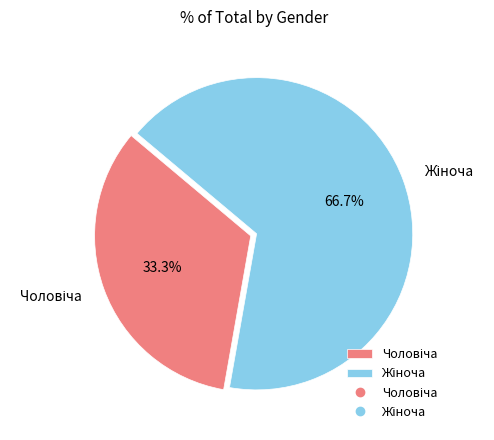

Is there a majority slice in this chart?

Yes